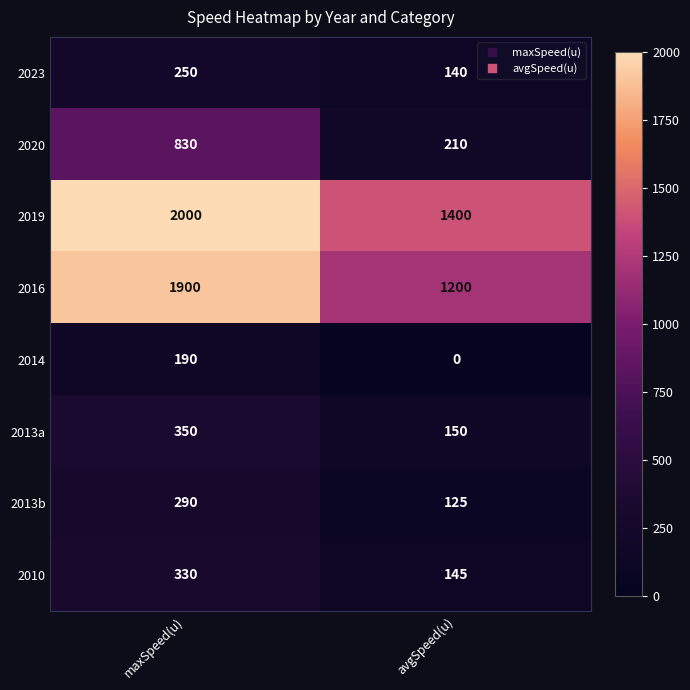

How many data points does each series have?

2